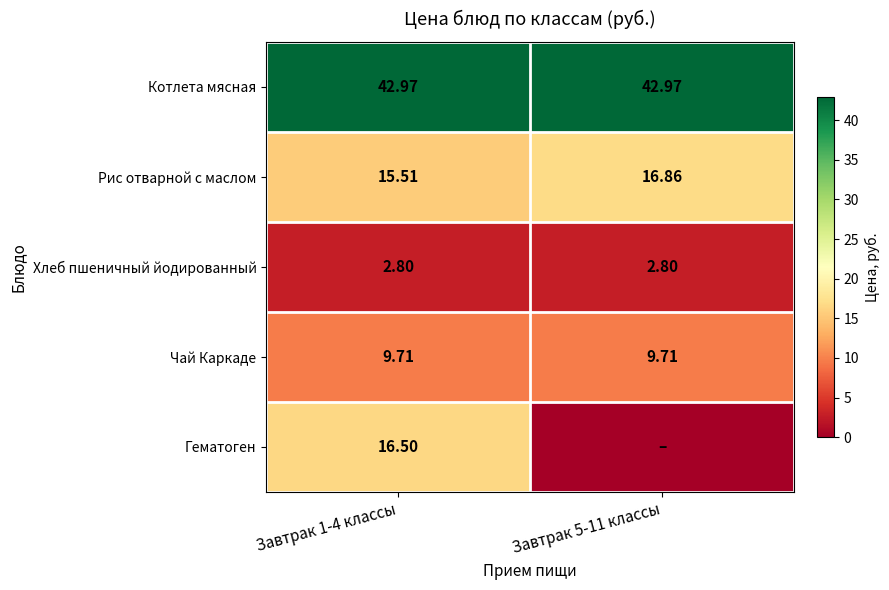

Is the value of Чай Каркаде at Завтрак 5-11 классы greater than the value of Котлета мясная at Завтрак 1-4 классы?

No